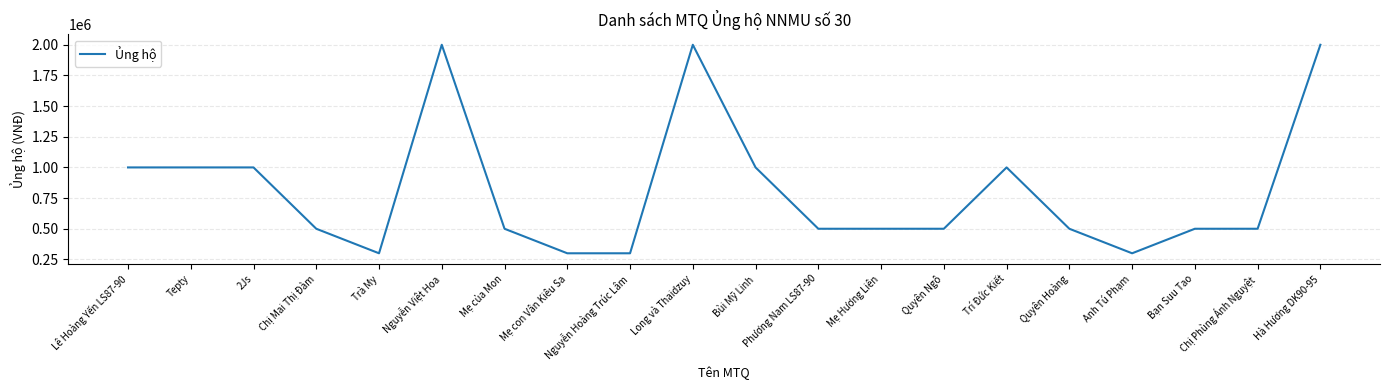

True or false: the data has more than 2 interior local peaks.

True